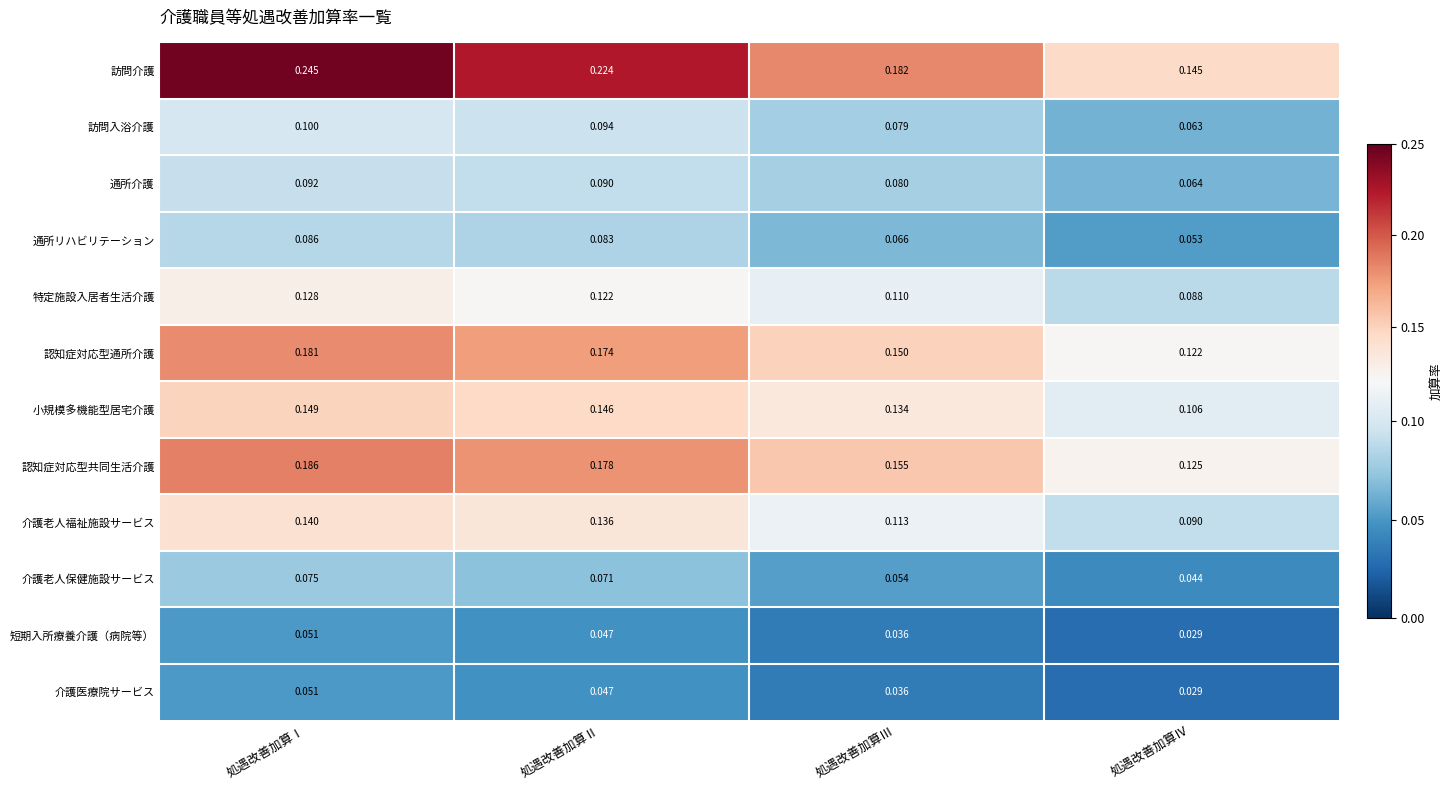

How many series are shown in this chart?

12